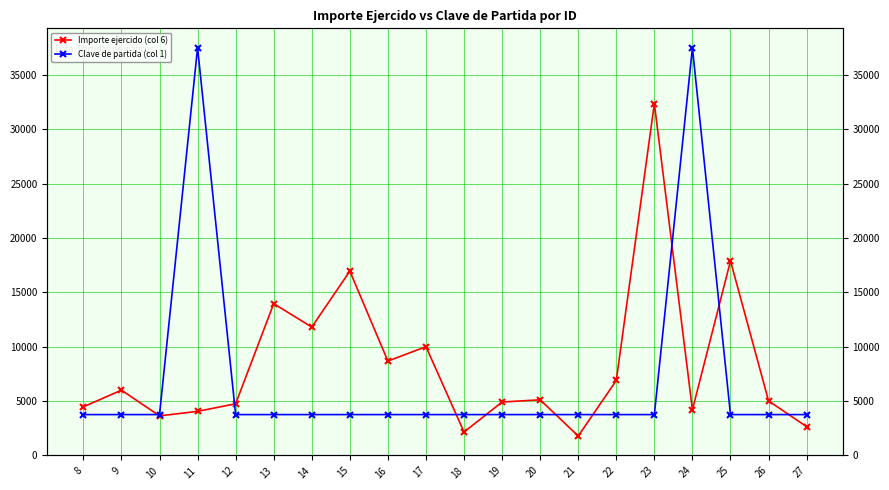

What are all the series names shown in the legend?

Importe ejercido (col 6), Clave de partida (col 1)